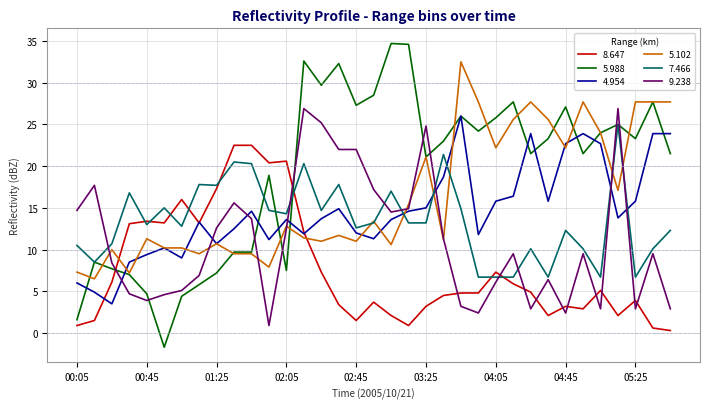

What is the difference between the maximum and minimum values in the 8.647 series?

22.2